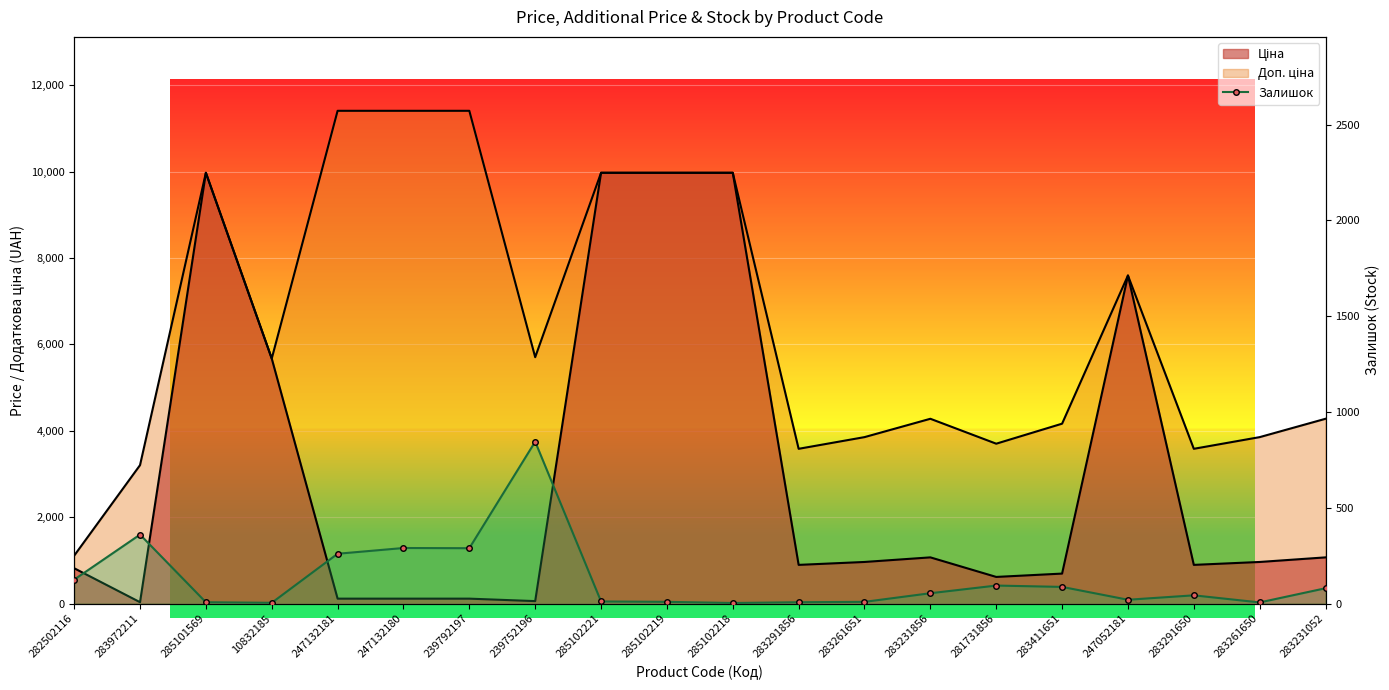

What is the difference between the second highest and minimum values?

357